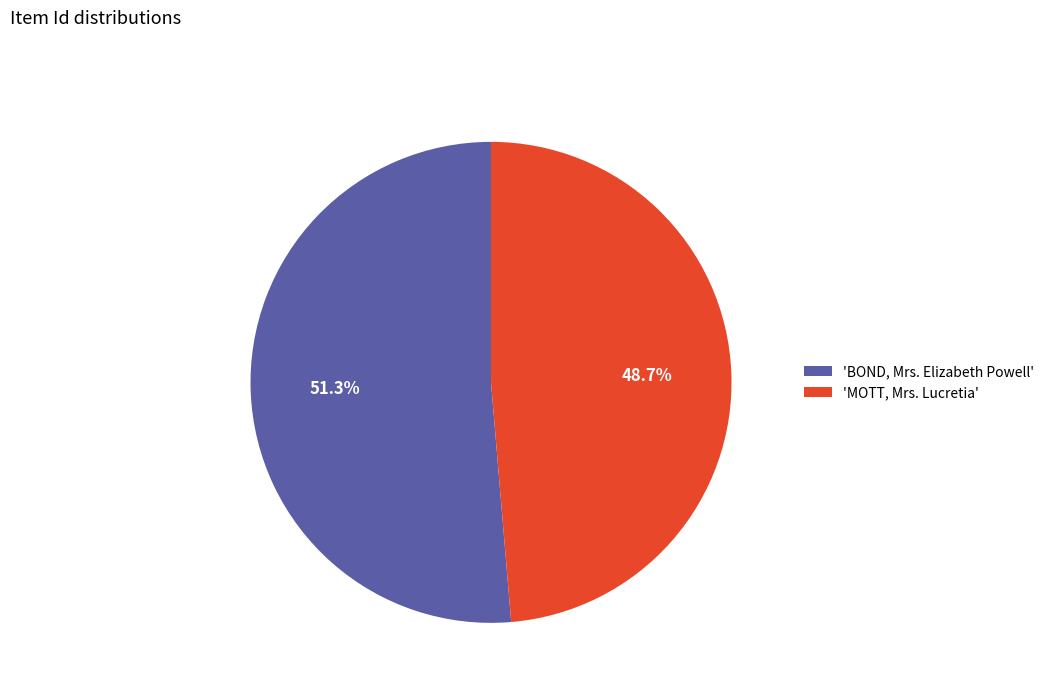

How much of the chart is everything except 'BOND, Mrs. Elizabeth Powell'?

48.7%